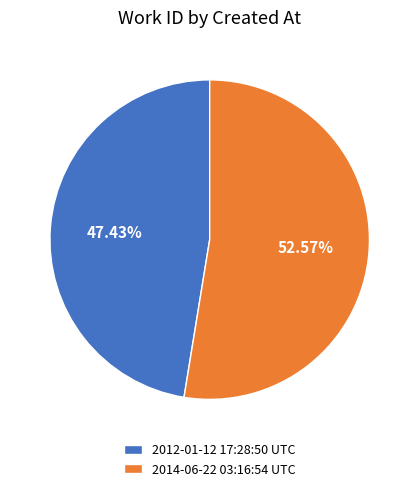

To the nearest percent, what is the difference between the 2014-06-22 03:16:54 UTC and 2012-01-12 17:28:50 UTC slice percentages?

5%